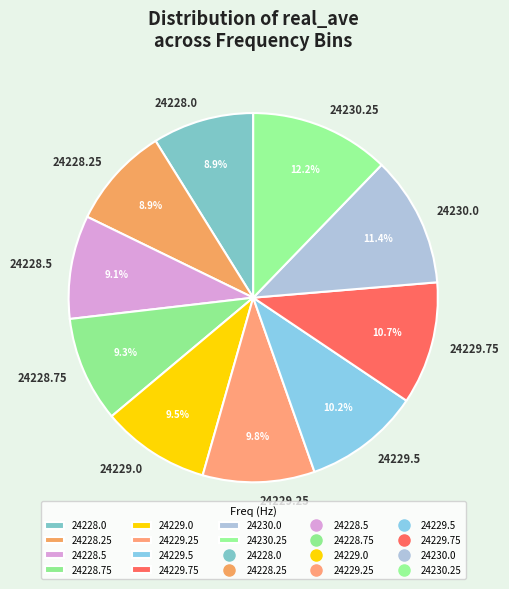

What percentage is the 24230.0 slice, to the nearest percent?

11%